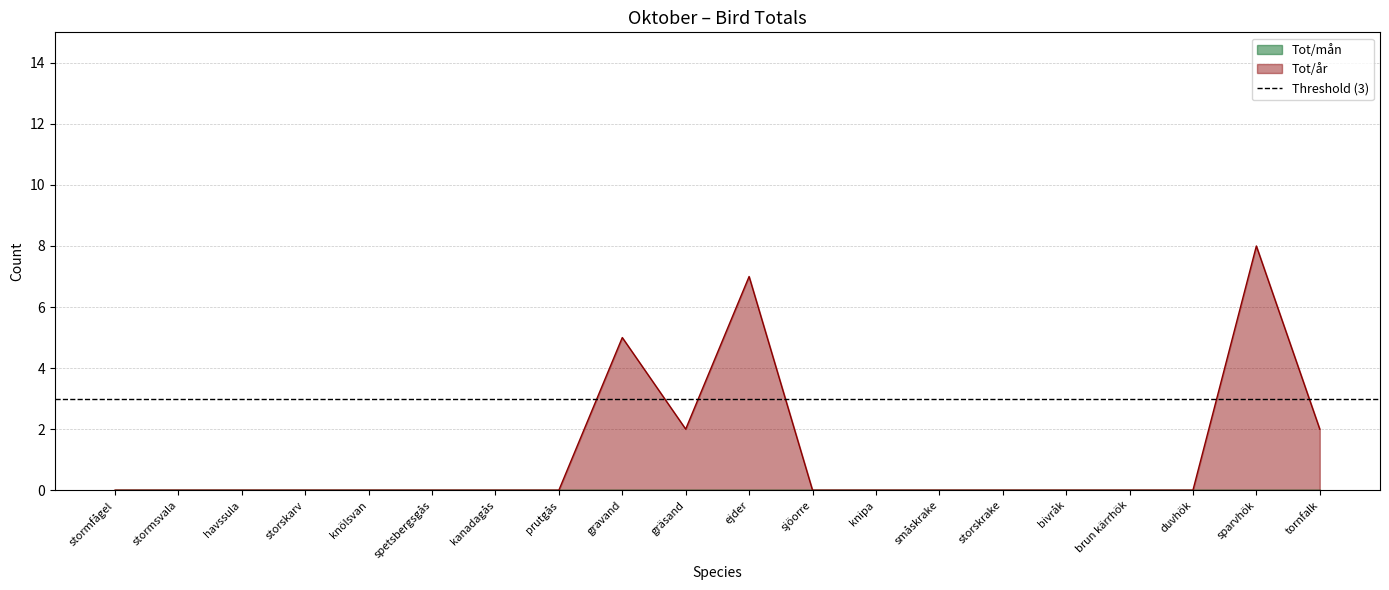

What is the label of the 9th point from the right?

sjöorre